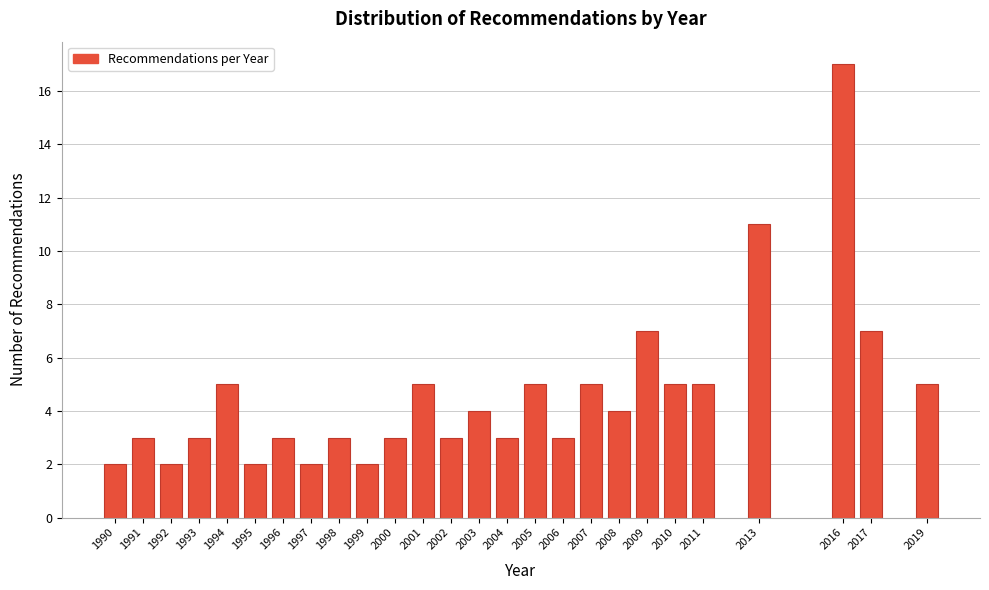

Reading left to right, list all the values displayed in this chart.

2	3	2	3	5	2	3	2	3	2	3	5	3	4	3	5	3	5	4	7	5	5	11	17	7	5